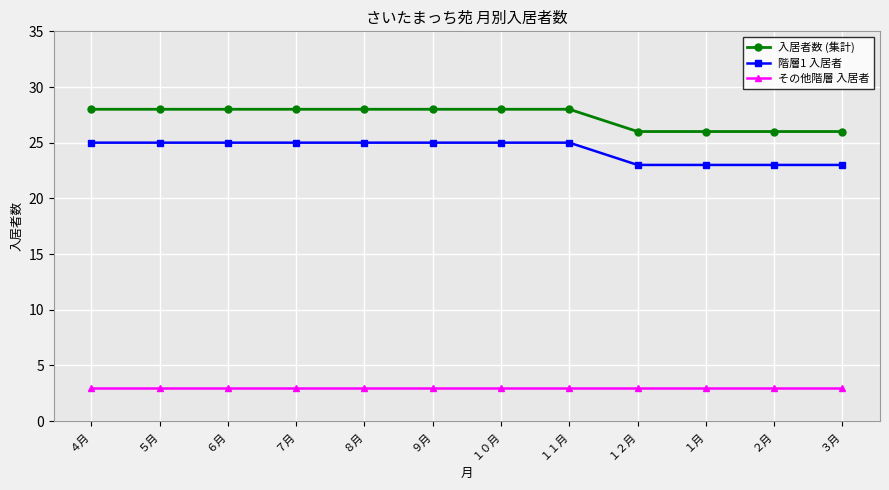

How many distinct data groups are displayed?

3